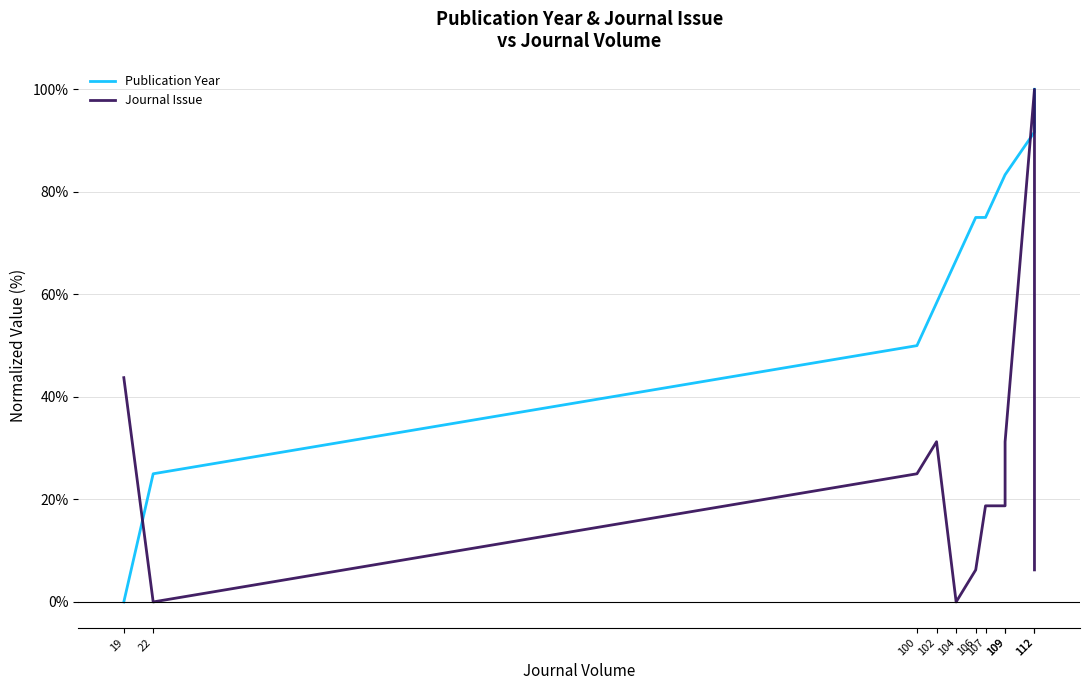

What is the spread (max minus min) of values at 112?

8.3